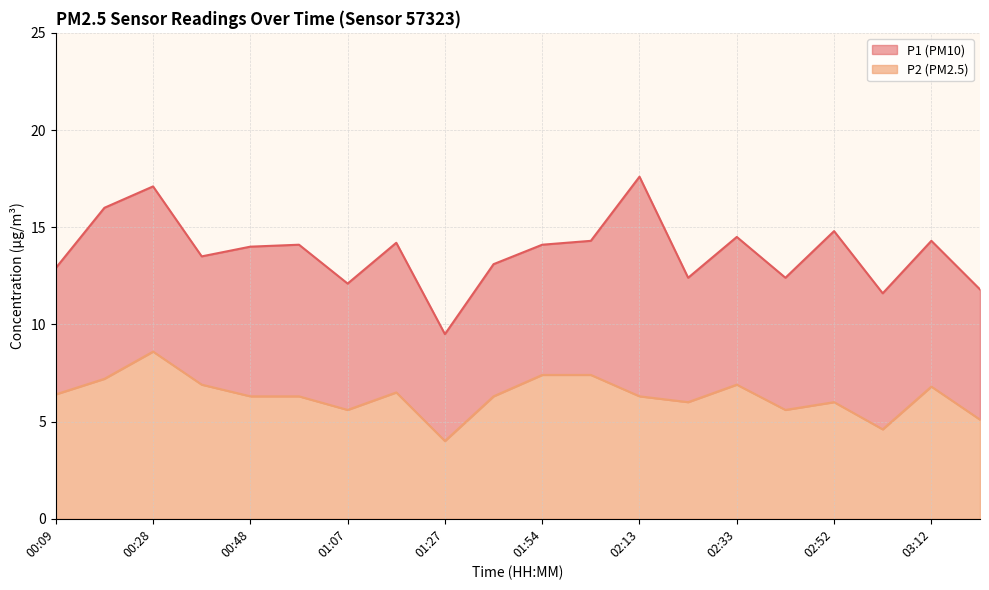

Rank the categories by P1 value from lowest to highest.

01:27, 03:02, 03:22, 01:07, 02:23, 02:42, 00:09, 01:44, 00:38, 00:48, 00:58, 01:54, 01:17, 02:04, 03:12, 02:33, 02:52, 00:19, 00:28, 02:13